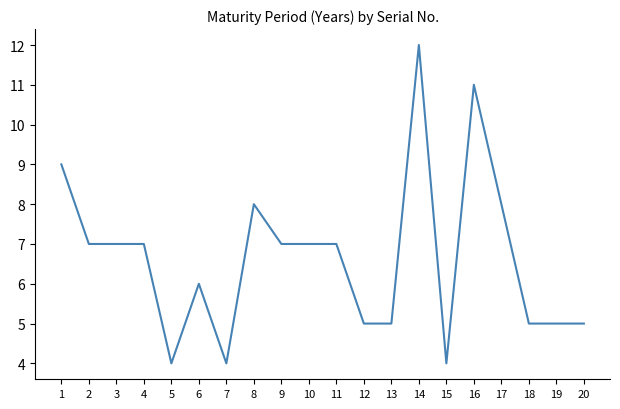

What is the smallest value displayed?

4